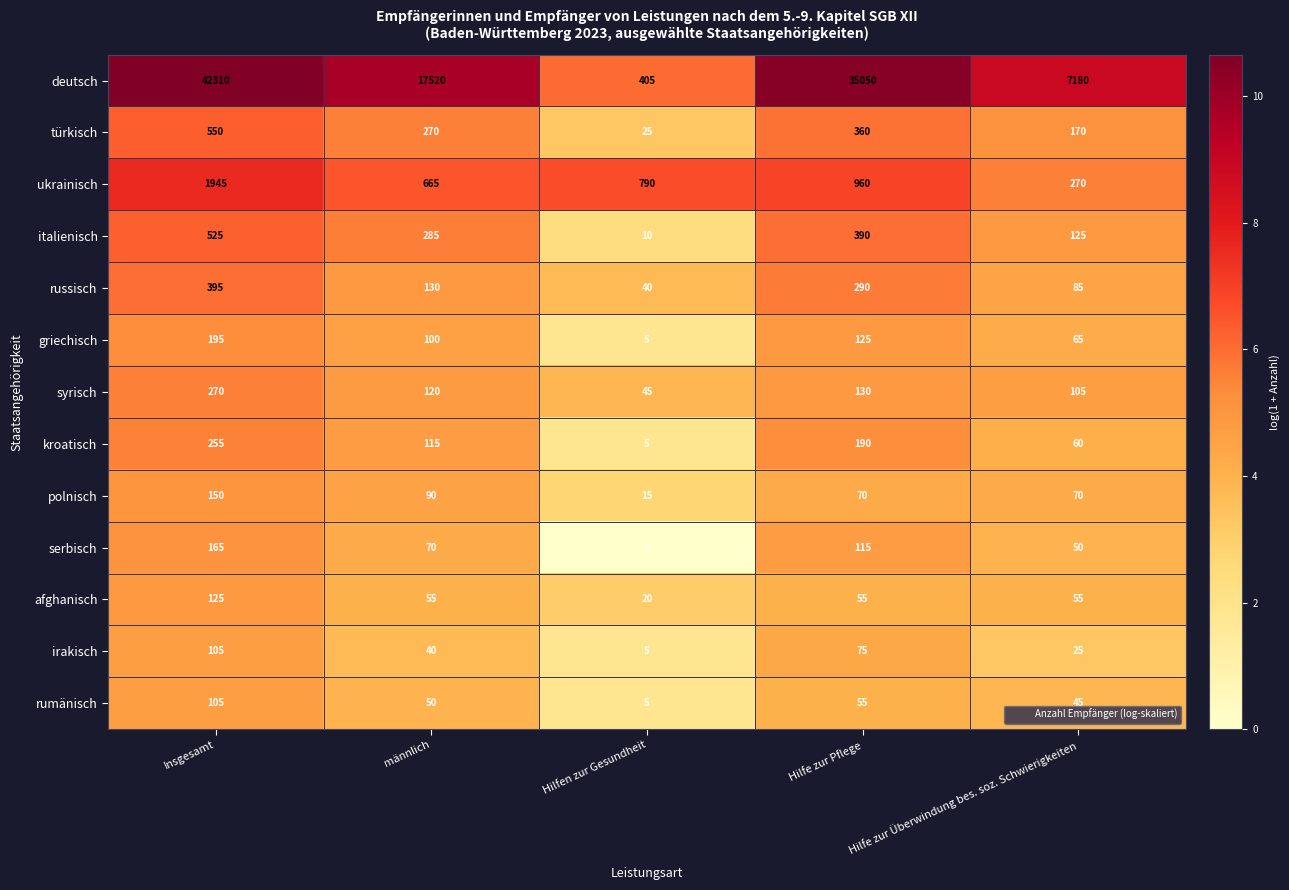

Is it true that türkisch equals 3.7 at Insgesamt?

False